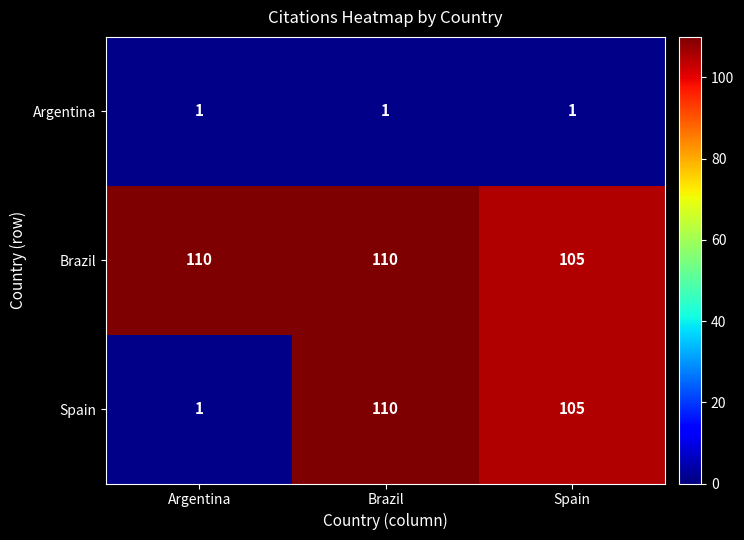

Reading left to right, what are all the values shown in this chart?

Argentina: 1	1	1
Brazil: 110	110	105
Spain: 1	110	105